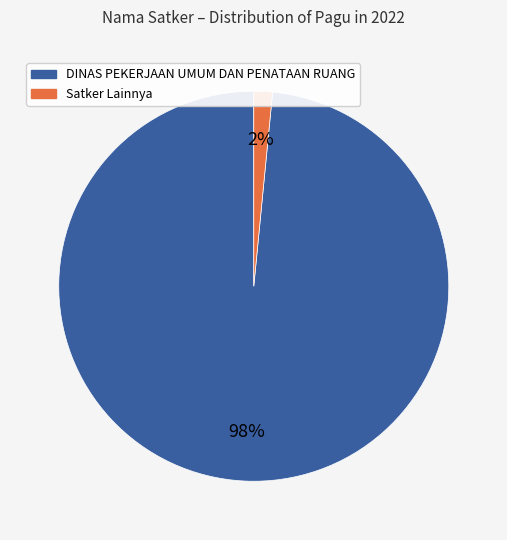

Is there any slice that represents more than half of the pie?

Yes